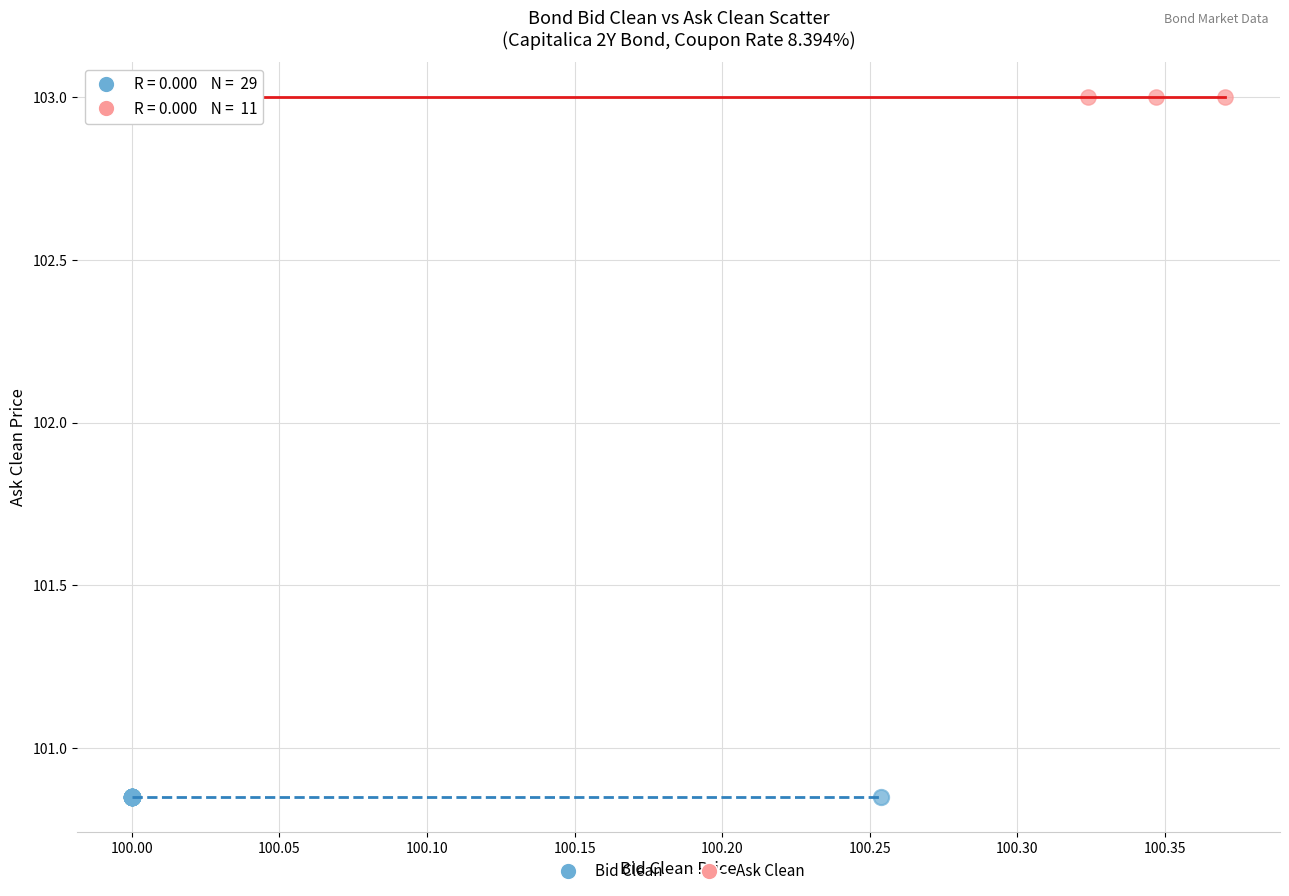

What are all the series names shown in the legend?

Bid Clean, Ask Clean